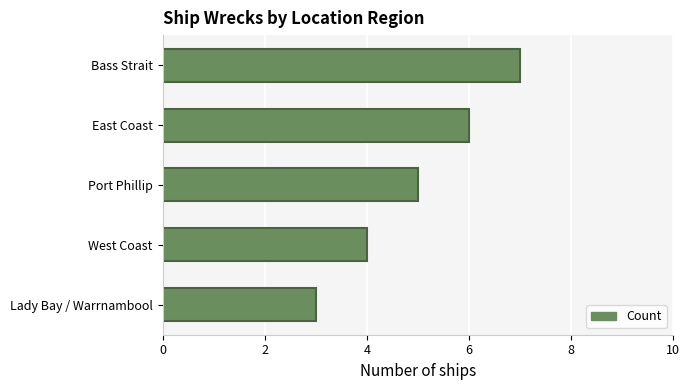

Rank the categories by value from highest to lowest.

Bass Strait, East Coast, Port Phillip, West Coast, Lady Bay / Warrnambool